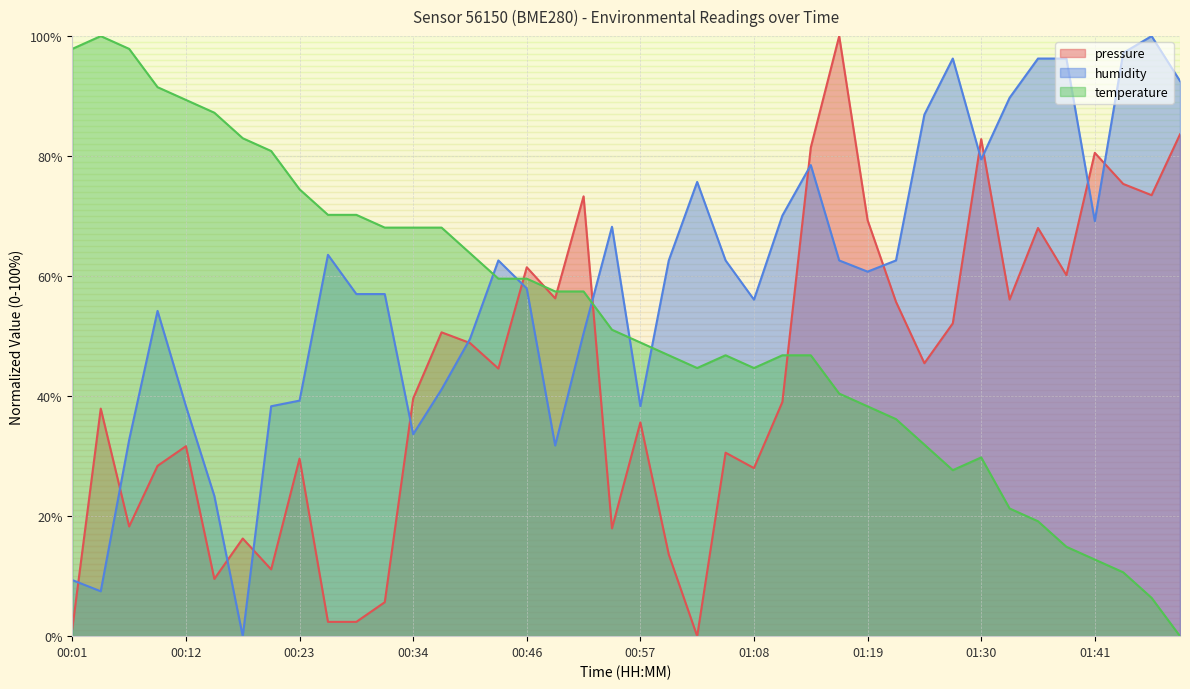

Where do pressure and temperature first cross each other?

00:43 and 00:46